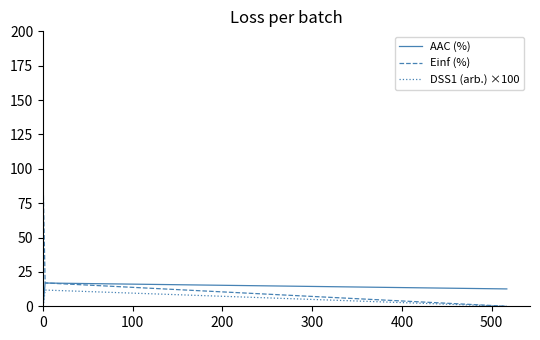

Which series has the largest total across all categories?

Einf (%)